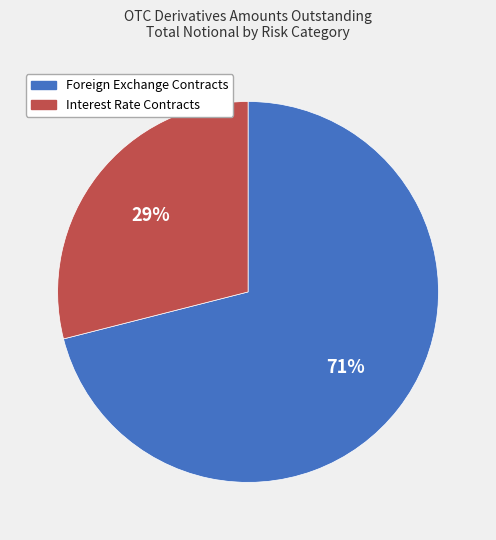

To the nearest percent, what is the difference between the Interest Rate Contracts and Foreign Exchange Contracts slice percentages?

42%